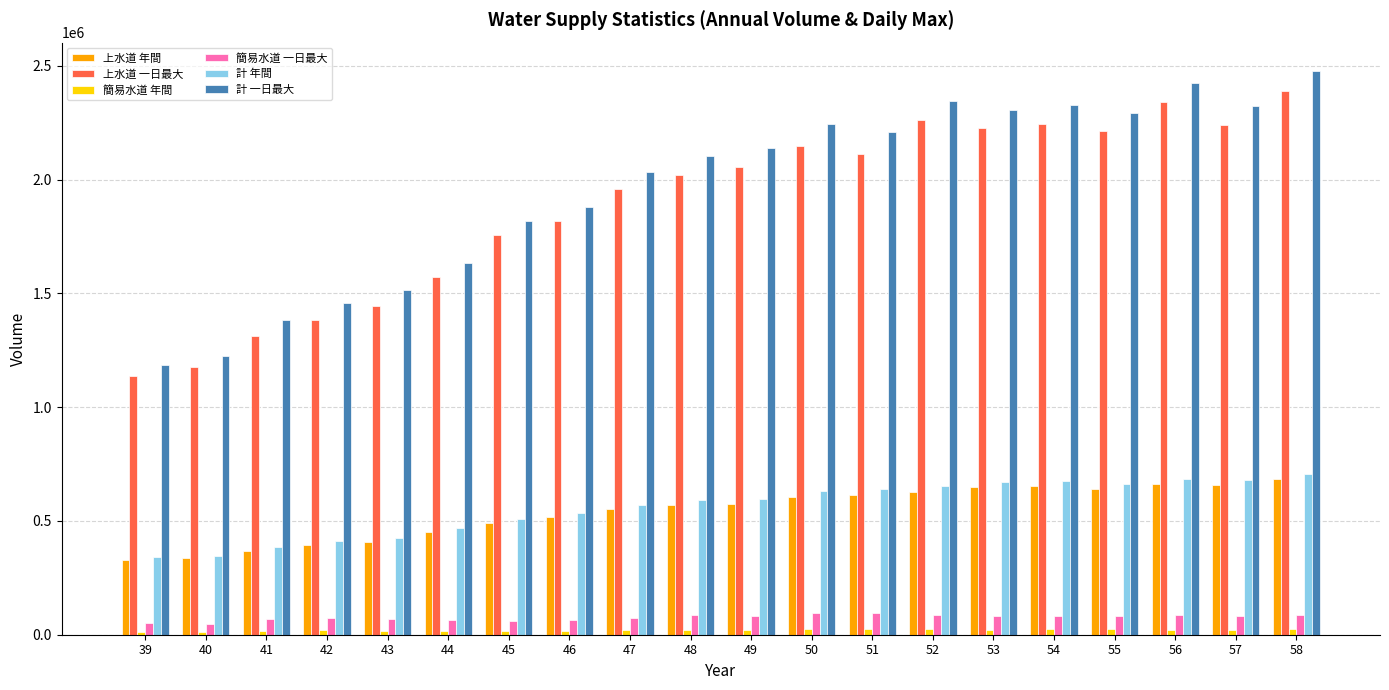

What is the value of the 計 一日最大 bar at the 6th from the left?

1634007